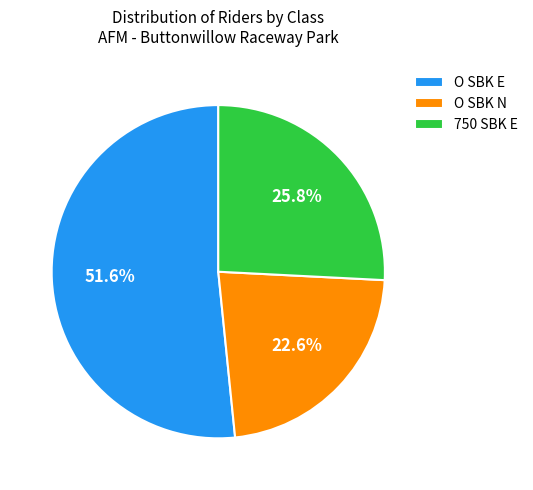

What percentage is the O SBK N slice, to the nearest percent?

23%